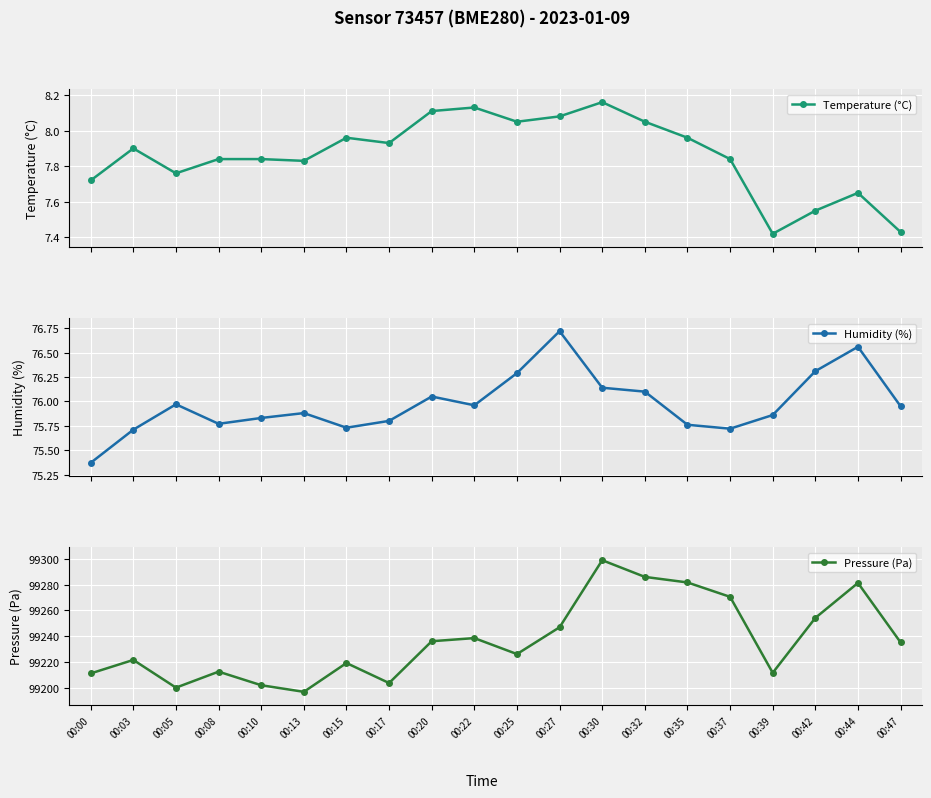

Where is Humidity (%) nearest to the value 76?

00:05